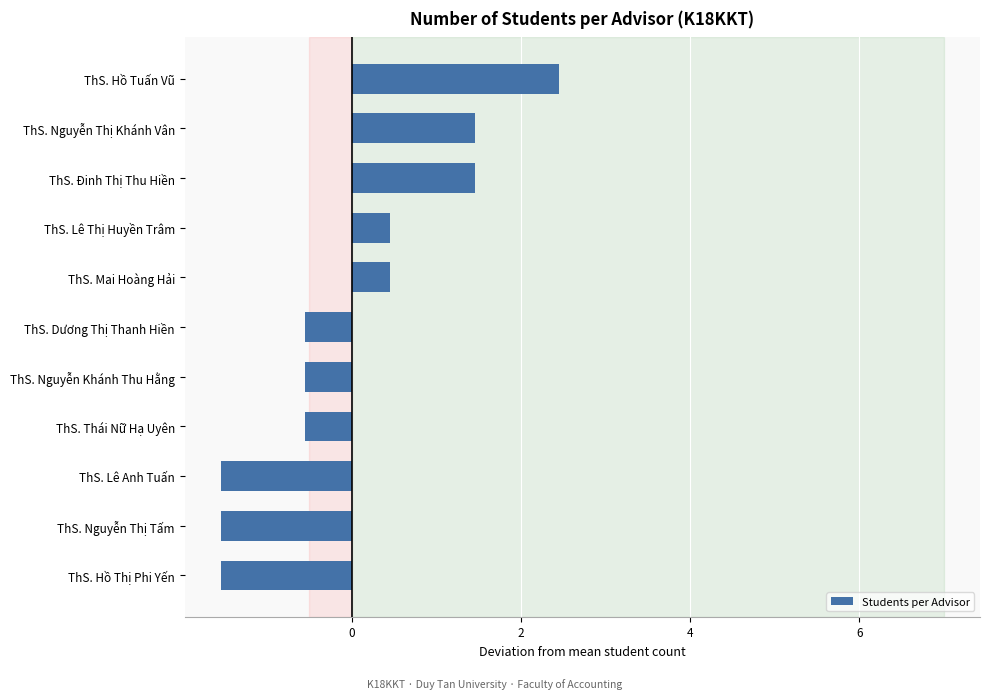

Count the number of categories in the chart.

11